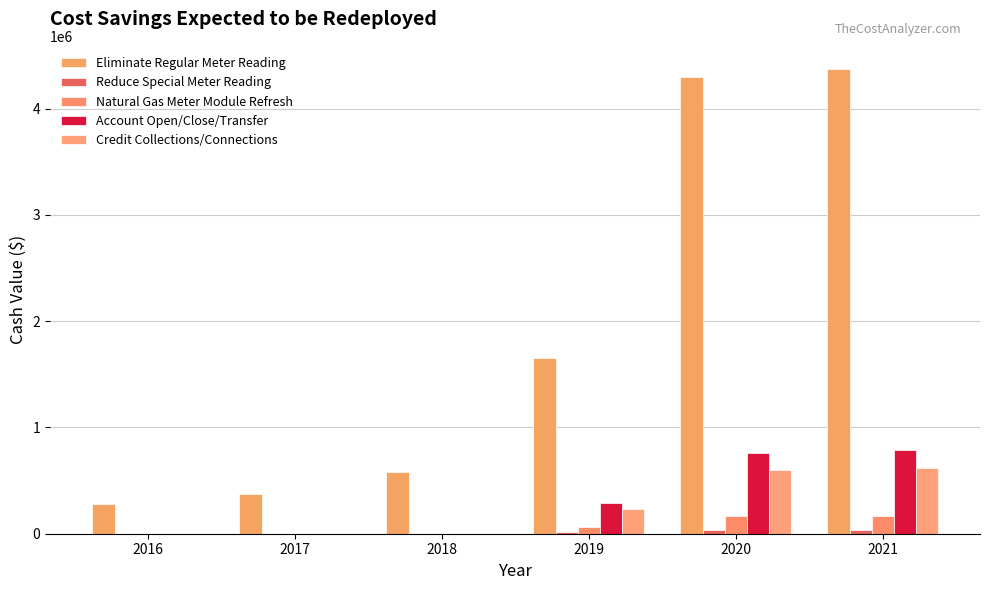

Which category has the lowest value in the Eliminate Regular Meter Reading series?

2016